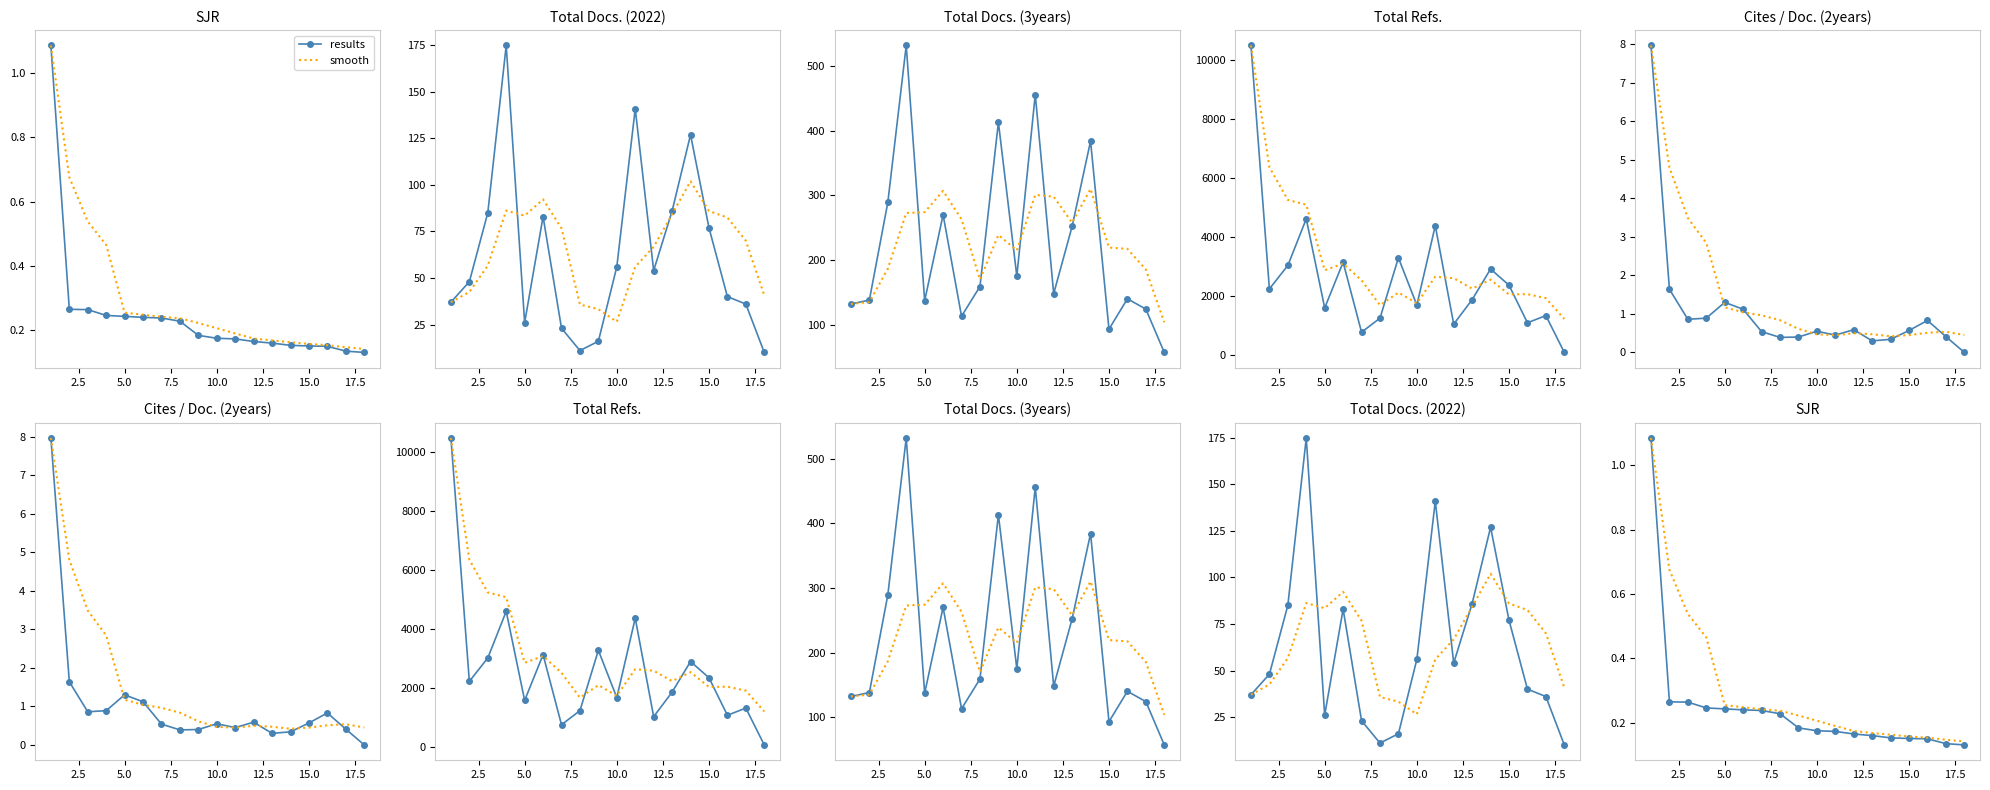

Reading right to left, transcribe all the data shown in this chart.

results: 0.1	0.1	0.1	0.2	0.2	0.2	0.2	0.2	0.2	0.2	0.2	0.2	0.2	0.2	0.2	0.3	0.3	1.1
smooth: 0.1	0.1	0.2	0.2	0.2	0.2	0.2	0.2	0.2	0.2	0.2	0.2	0.2	0.3	0.5	0.5	0.7	1.1